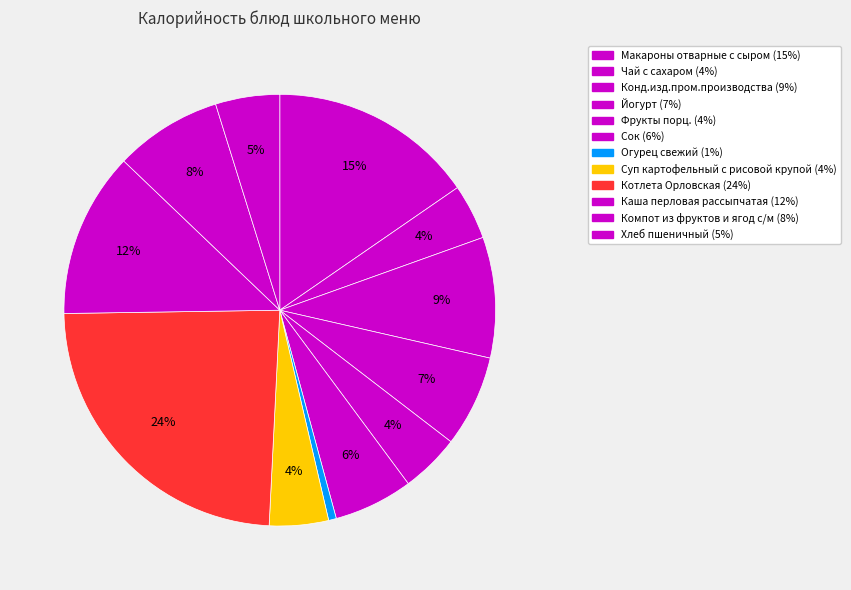

Rank the categories by value from highest to lowest.

Котлета Орловская, Макароны отварные с сыром, Каша перловая рассыпчатая, Конд.изд.пром.производства, Компот из фруктов и ягод с/м, Йогурт, Сок, Хлеб пшеничный, Фрукты порц., Суп картофельный с рисовой крупой, Чай с сахаром, Огурец свежий